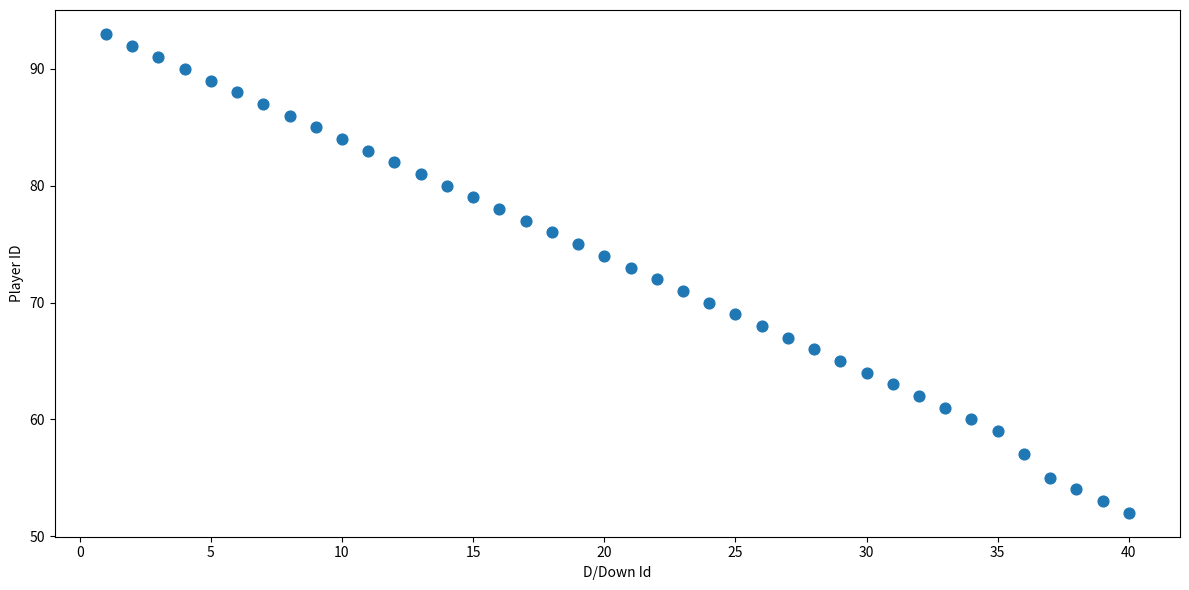

What is the range of Y values (max minus min)?

41